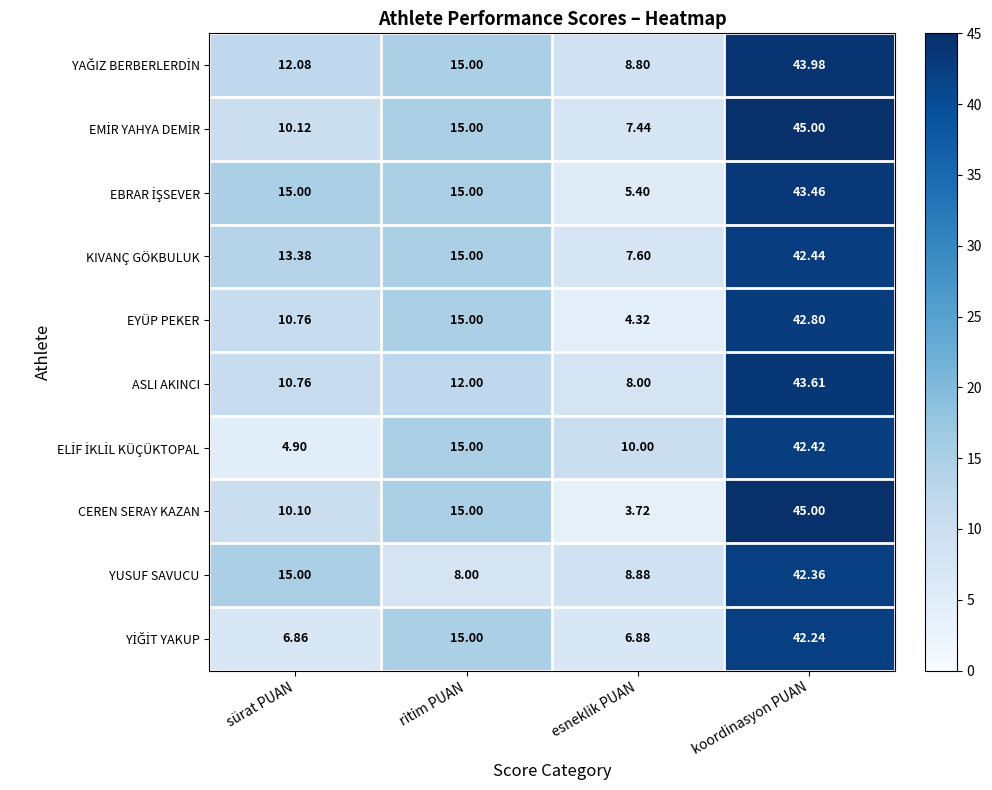

Where is CEREN SERAY KAZAN nearest to the value 24?

ritim PUAN